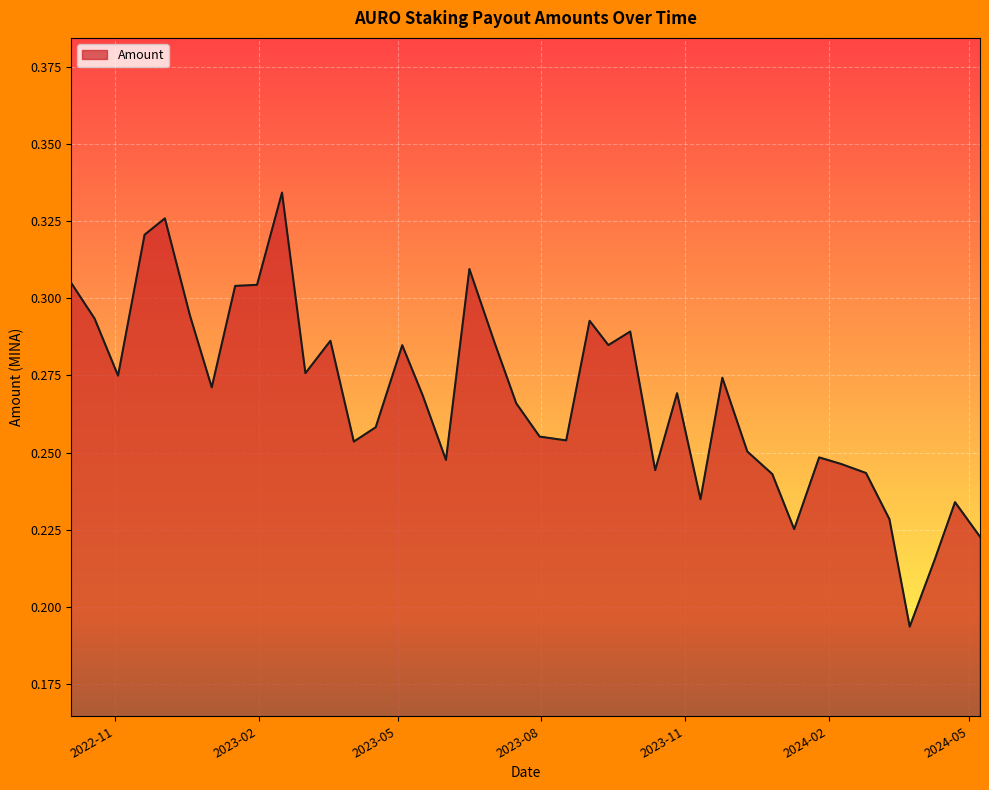

Does the chart have visible grid lines?

Yes